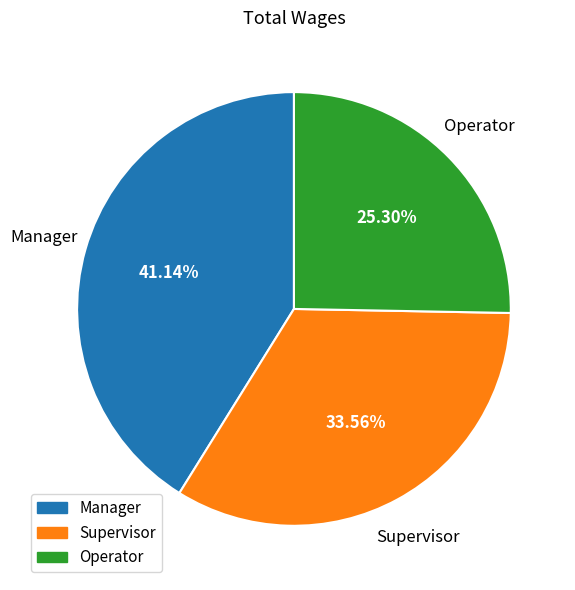

Is it true that Supervisor is 34% of the pie?

True